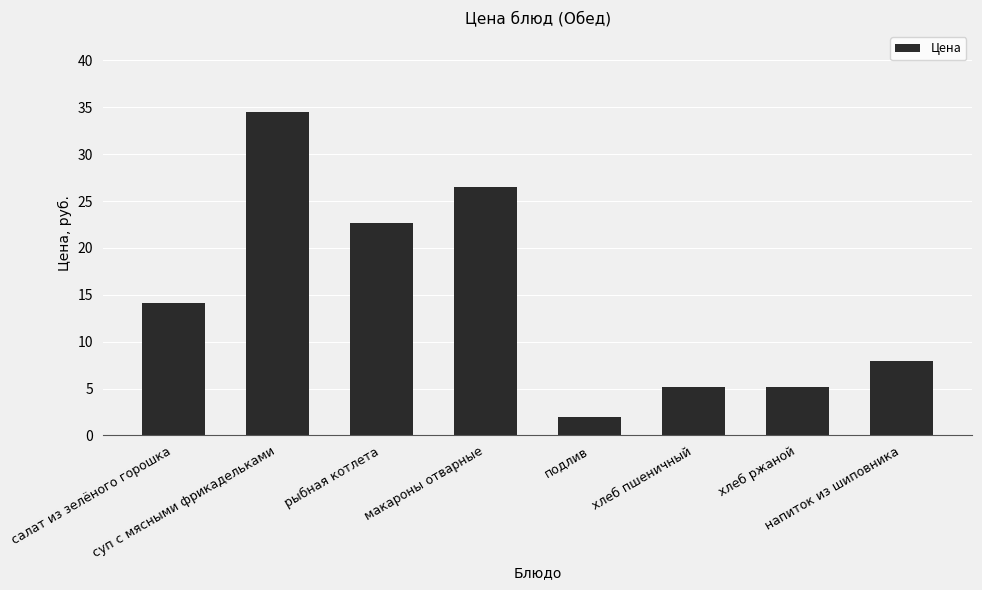

What is the difference between the second highest and minimum values?

24.4